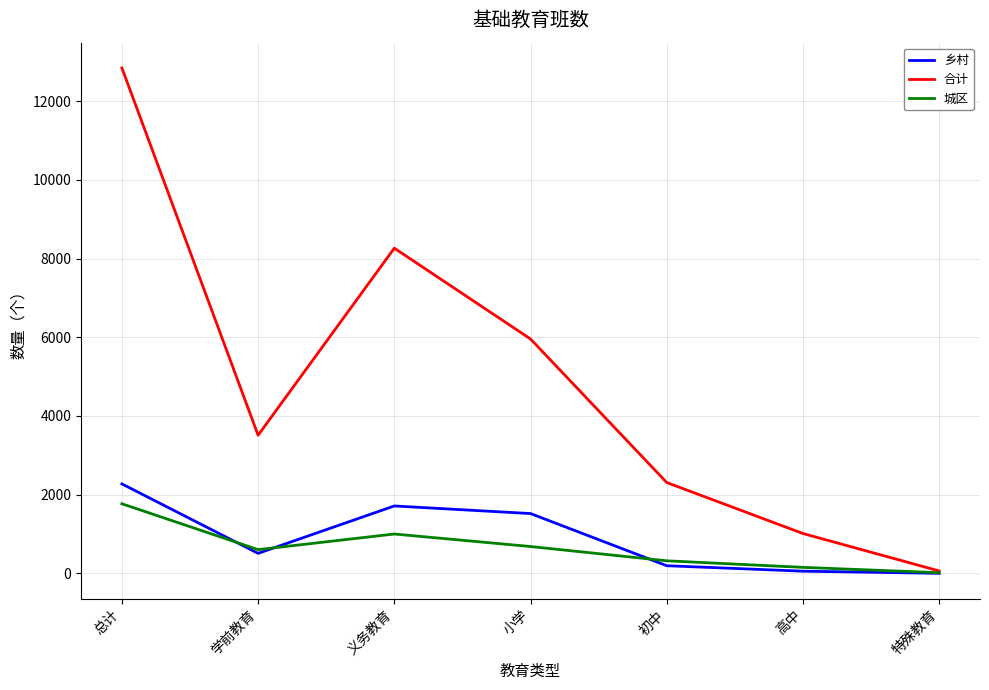

What is the spread (max minus min) of values at 小学?

5276